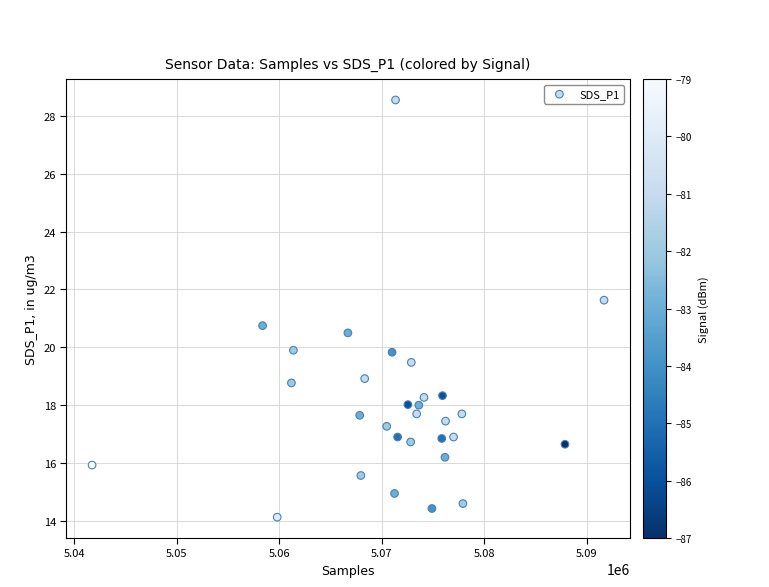

What is the range of Y values (max minus min)?

14.4